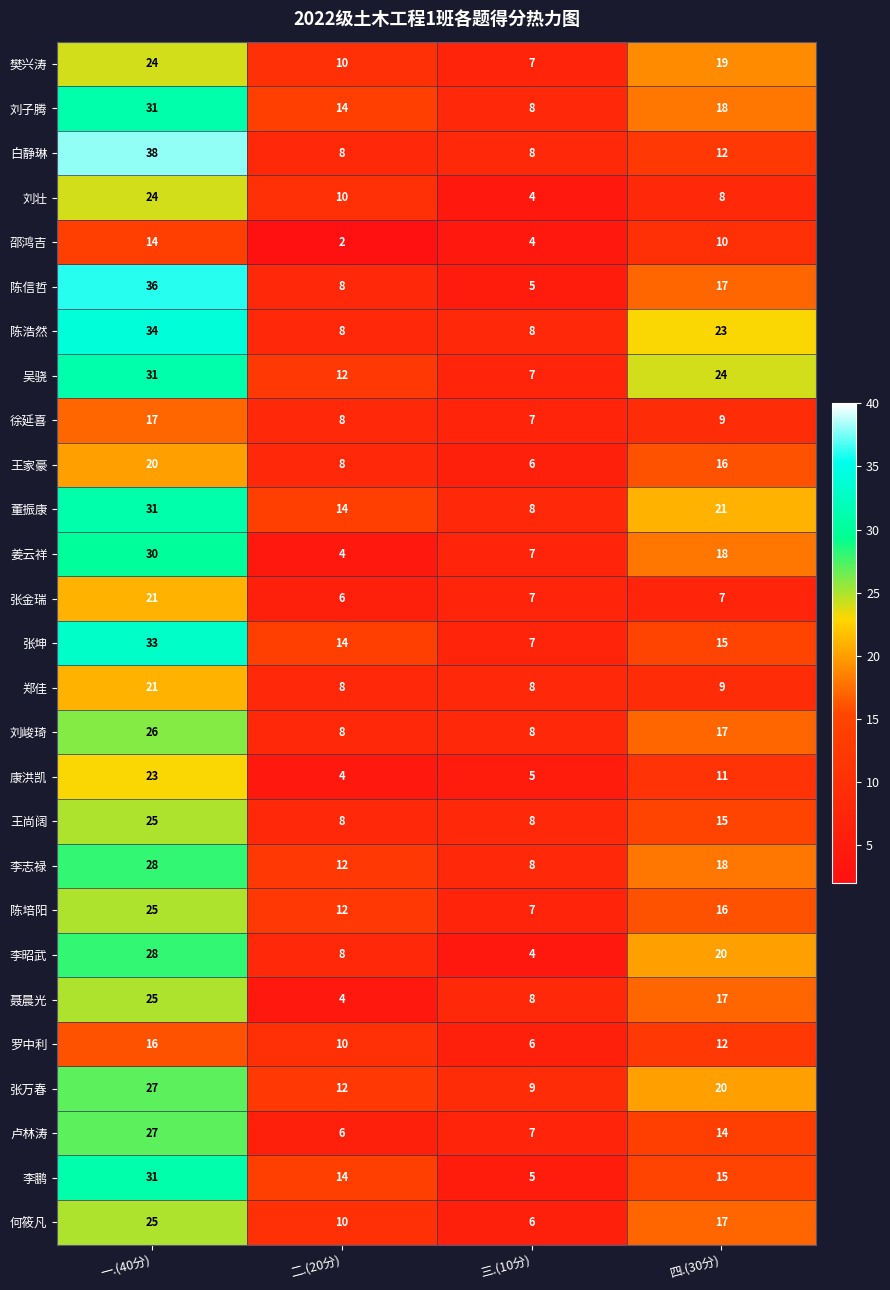

What is the approximate value of 张金瑞 at 三.(10分), to the nearest 10?

10